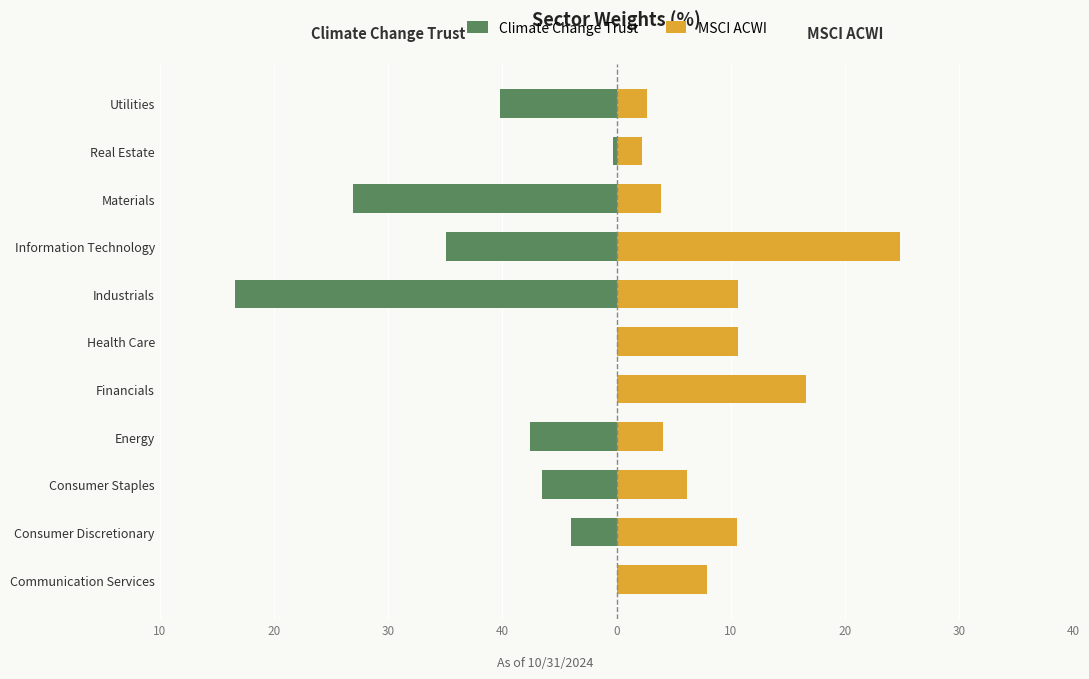

What are all the series names shown in the legend?

Climate Change Trust, MSCI ACWI